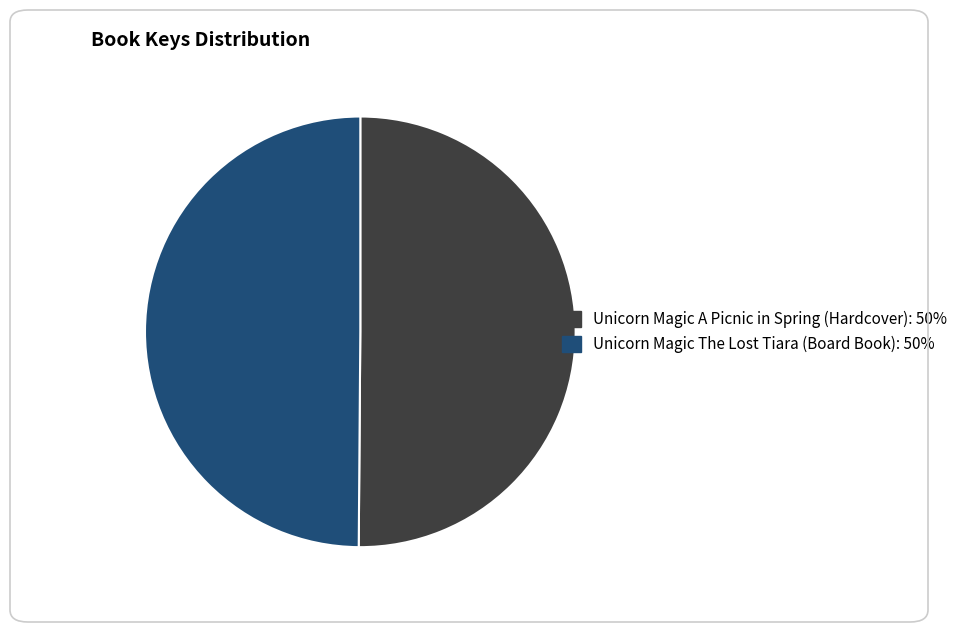

What is the ratio of the value at Unicorn Magic A Picnic in Spring (Hardcover) to the value at Unicorn Magic The Lost Tiara (Board Book)?

1.0